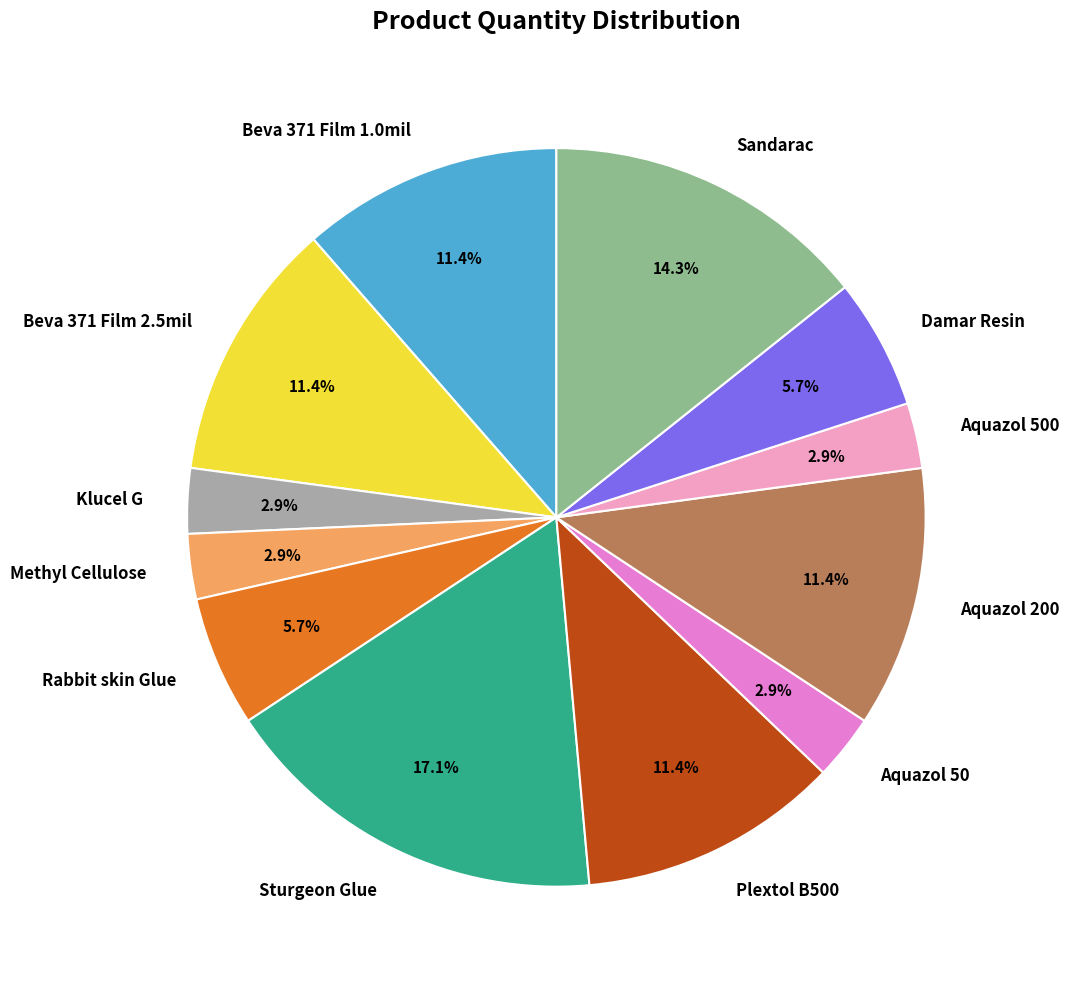

What percentage is the Beva 371 Film 2.5mil slice, to the nearest percent?

11%